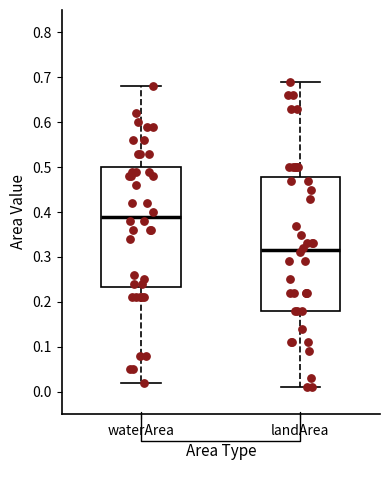

Which box has the lowest median line?

landArea